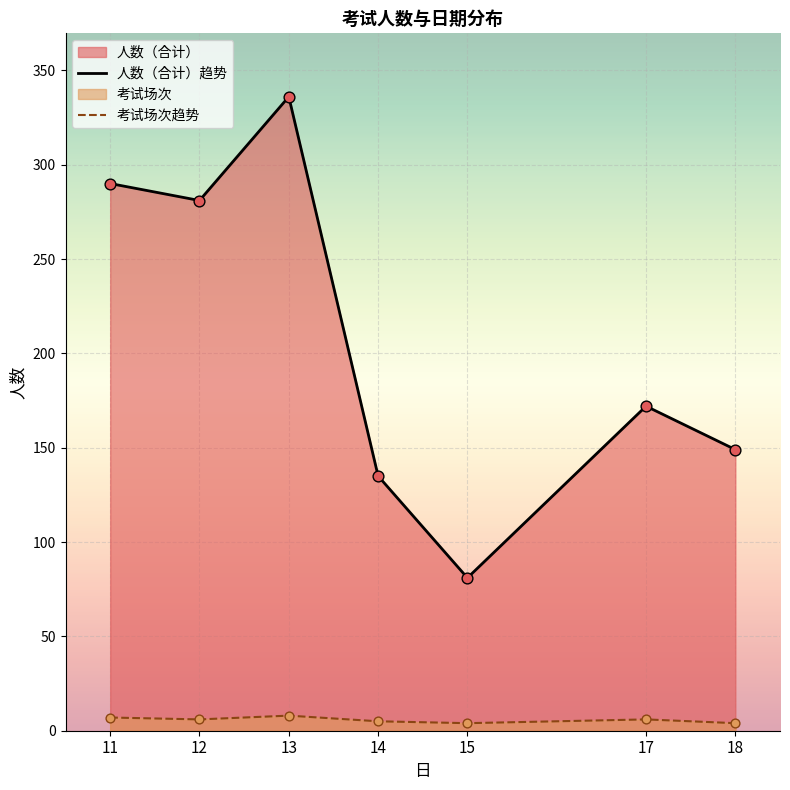

Which series reaches the minimum Y coordinate?

考试场次趋势